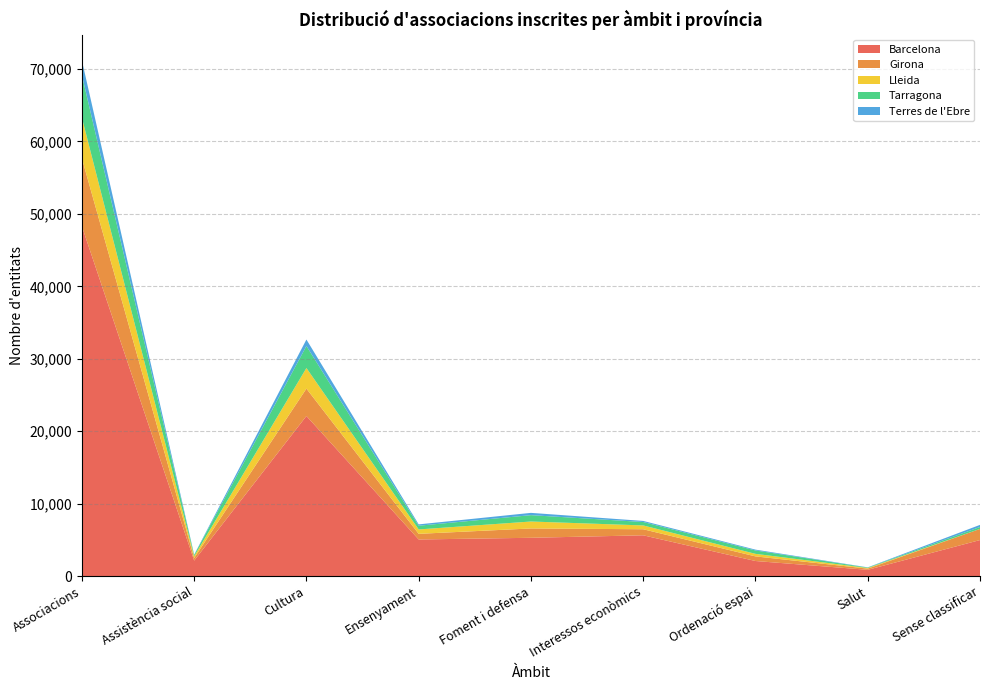

Reading right to left, transcribe all the data shown in this chart.

Barcelona: 4994	886	2102	5648	5306	5074	22107	2161	48278
Girona: 1536	166	637	835	1288	777	3780	356	9375
Lleida: 0	87	351	527	957	607	2840	239	5608
Tarragona: 268	60	469	472	878	512	3036	174	5869
Terres de l'Ebre: 290	29	113	150	315	186	895	50	2028